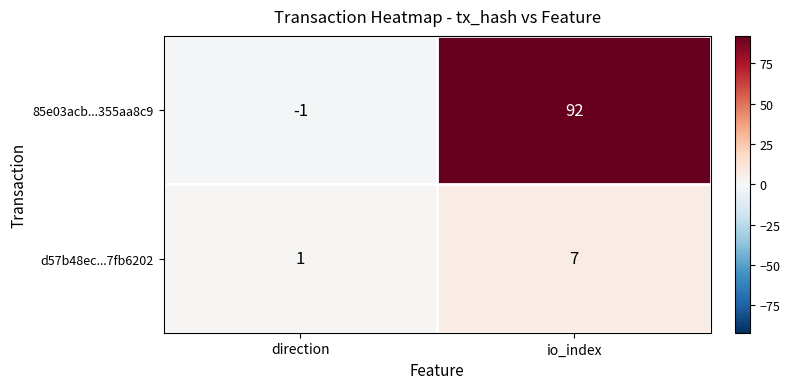

Which label corresponds to the smallest value in the chart?

direction